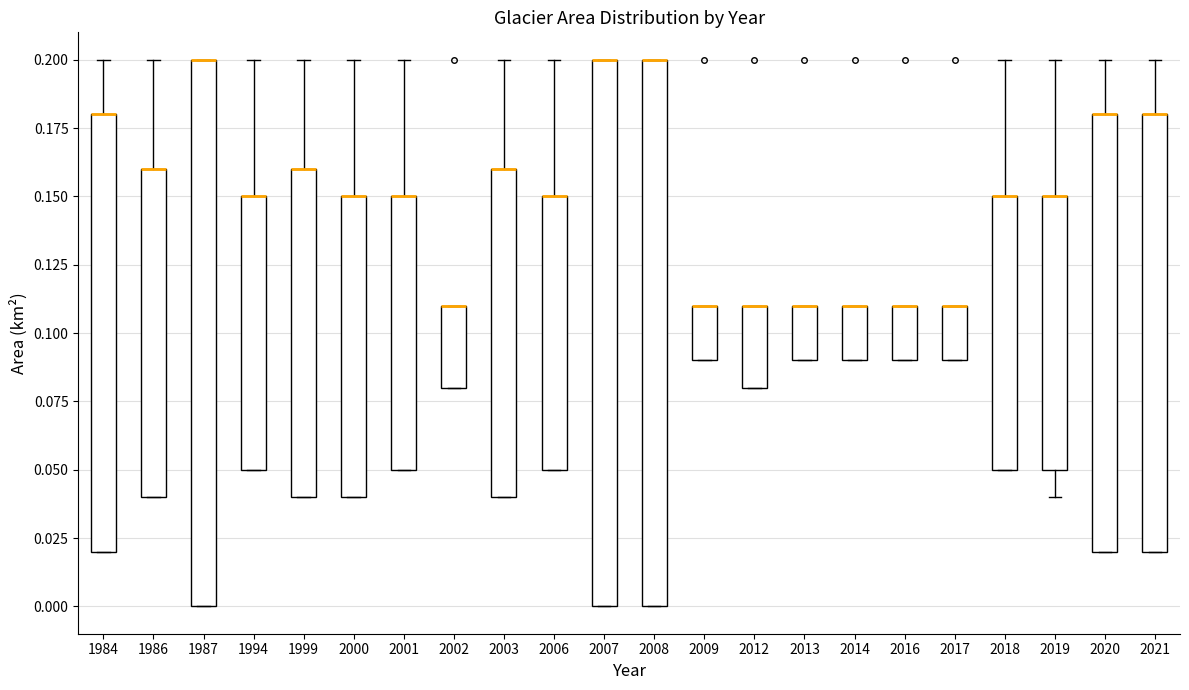

Reading left to right, transcribe this box plot: for each box, give where its median line is, the range the box spans, and where its two whiskers end, as read against the y-axis. The values are not printed on the chart, so give them approximately, as read against the axis.

1984: median 0.18 (drawn on the box's upper edge), box 0.02 to 0.18, whiskers 0.02 to 0.20
1986: median 0.16 (drawn on the box's upper edge), box 0.04 to 0.16, whiskers 0.04 to 0.20
1987: median 0.20 (drawn on the box's upper edge), box 0.00 to 0.20, whiskers 0.00 to 0.20
1994: median 0.15 (drawn on the box's upper edge), box 0.05 to 0.15, whiskers 0.05 to 0.20
1999: median 0.16 (drawn on the box's upper edge), box 0.04 to 0.16, whiskers 0.04 to 0.20
2000: median 0.15 (drawn on the box's upper edge), box 0.04 to 0.15, whiskers 0.04 to 0.20
2001: median 0.15 (drawn on the box's upper edge), box 0.05 to 0.15, whiskers 0.05 to 0.20
2002: median 0.11 (drawn on the box's upper edge), box 0.08 to 0.11, whiskers 0.08 to 0.11
2003: median 0.16 (drawn on the box's upper edge), box 0.04 to 0.16, whiskers 0.04 to 0.20
2006: median 0.15 (drawn on the box's upper edge), box 0.05 to 0.15, whiskers 0.05 to 0.20
2007: median 0.20 (drawn on the box's upper edge), box 0.00 to 0.20, whiskers 0.00 to 0.20
2008: median 0.20 (drawn on the box's upper edge), box 0.00 to 0.20, whiskers 0.00 to 0.20
2009: median 0.11 (drawn on the box's upper edge), box 0.09 to 0.11, whiskers 0.09 to 0.11
2012: median 0.11 (drawn on the box's upper edge), box 0.08 to 0.11, whiskers 0.08 to 0.11
2013: median 0.11 (drawn on the box's upper edge), box 0.09 to 0.11, whiskers 0.09 to 0.11
2014: median 0.11 (drawn on the box's upper edge), box 0.09 to 0.11, whiskers 0.09 to 0.11
2016: median 0.11 (drawn on the box's upper edge), box 0.09 to 0.11, whiskers 0.09 to 0.11
2017: median 0.11 (drawn on the box's upper edge), box 0.09 to 0.11, whiskers 0.09 to 0.11
2018: median 0.15 (drawn on the box's upper edge), box 0.05 to 0.15, whiskers 0.05 to 0.20
2019: median 0.15 (drawn on the box's upper edge), box 0.05 to 0.15, whiskers 0.04 to 0.20
2020: median 0.18 (drawn on the box's upper edge), box 0.02 to 0.18, whiskers 0.02 to 0.20
2021: median 0.18 (drawn on the box's upper edge), box 0.02 to 0.18, whiskers 0.02 to 0.20